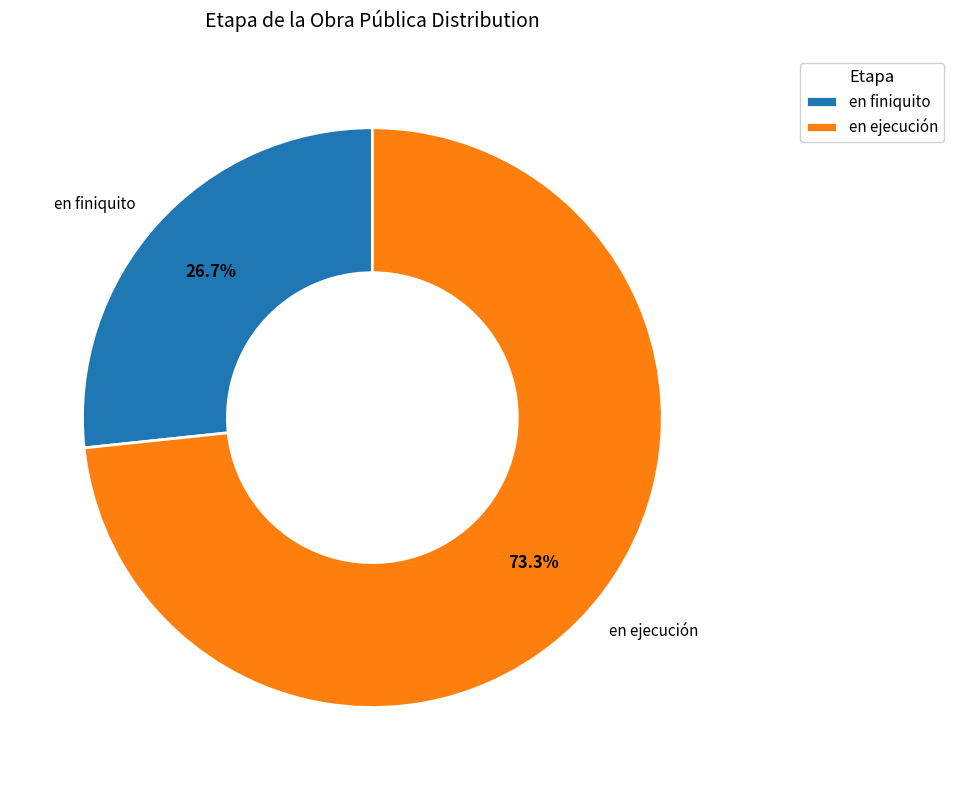

Is there a majority slice in this chart?

Yes